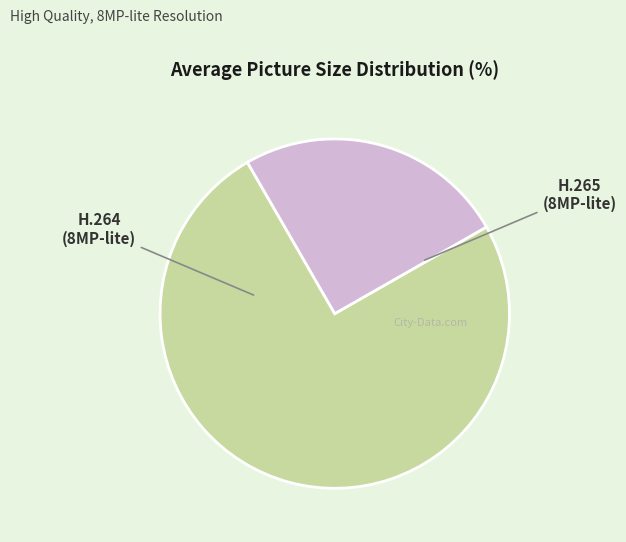

Count the number of slices in the pie.

2